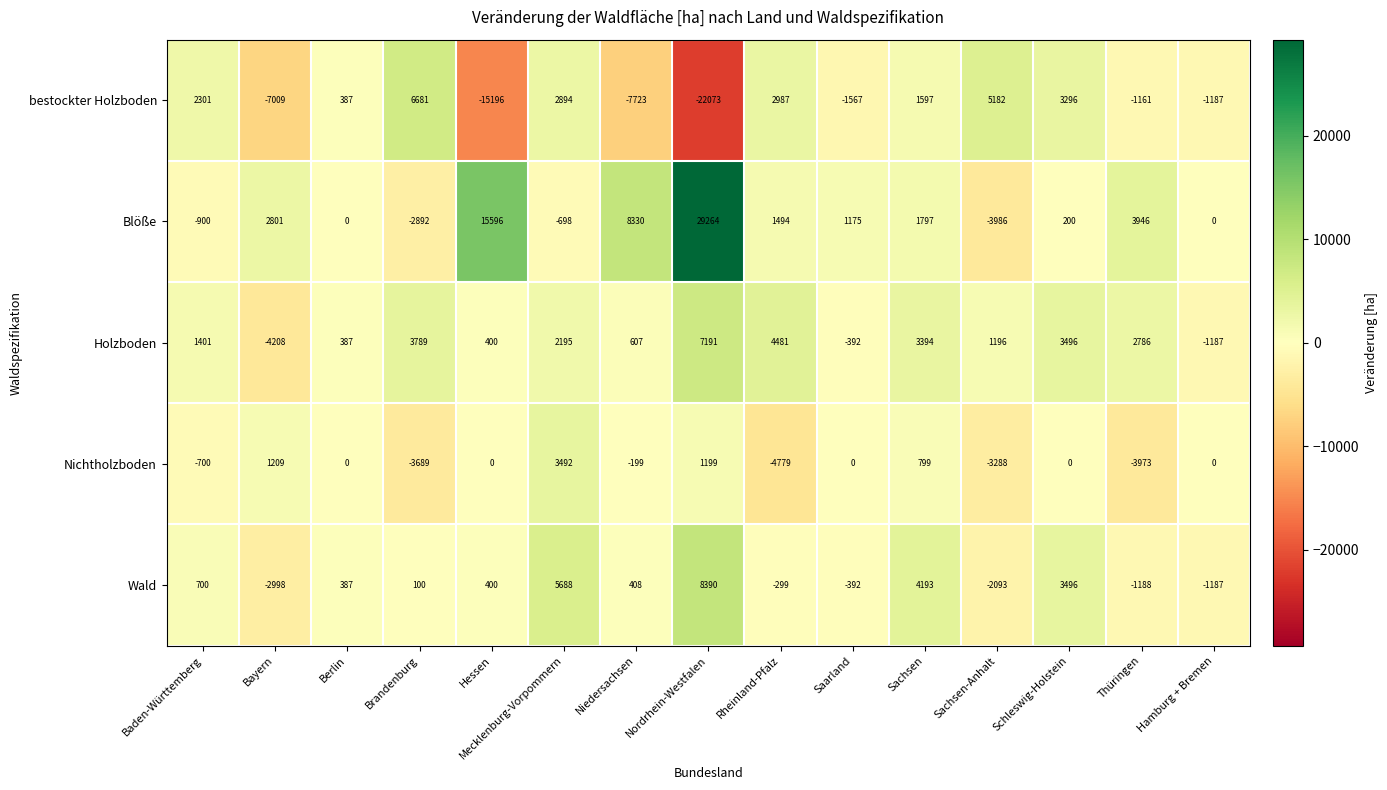

The value of Blöße at Bayern is 2801. True or false?

True